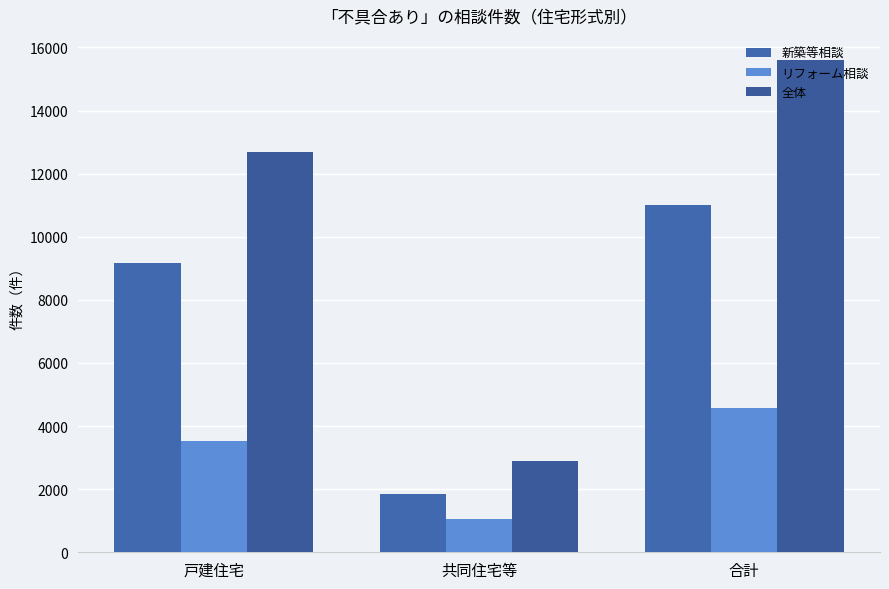

How many data points does each series have?

3